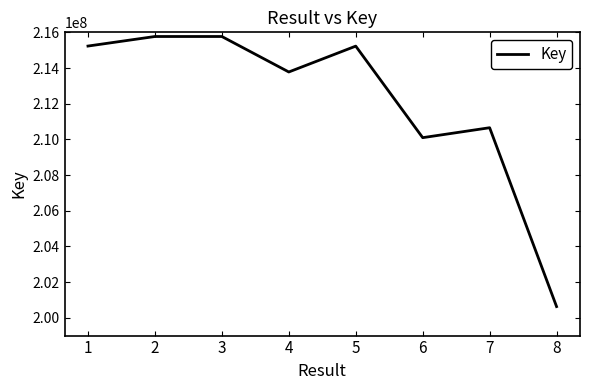

True or false: the data has more than 1 interior local peaks.

True